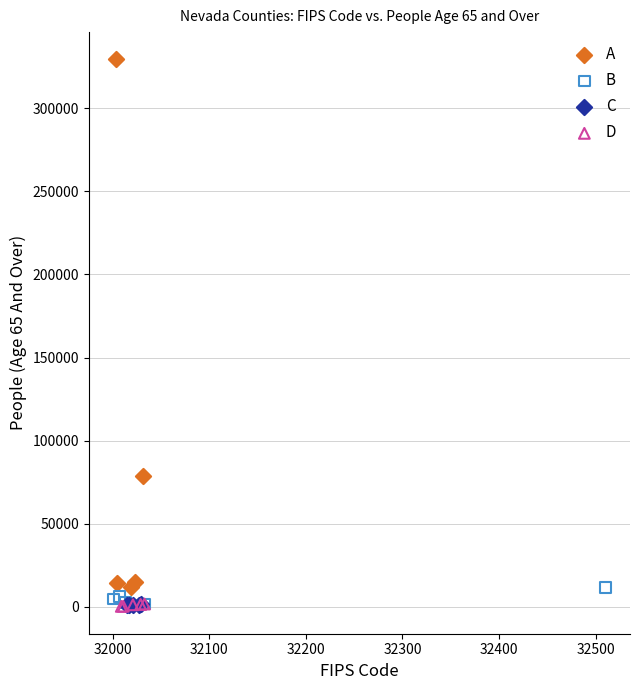

Which series contains the highest Y value?

A